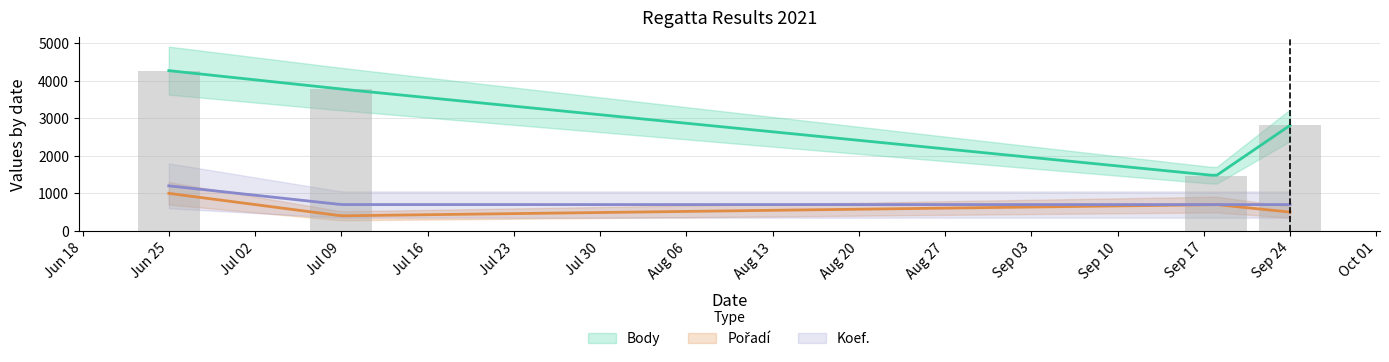

Rank the series by their maximum value, from lowest to highest.

Pořadí, Koef., Body